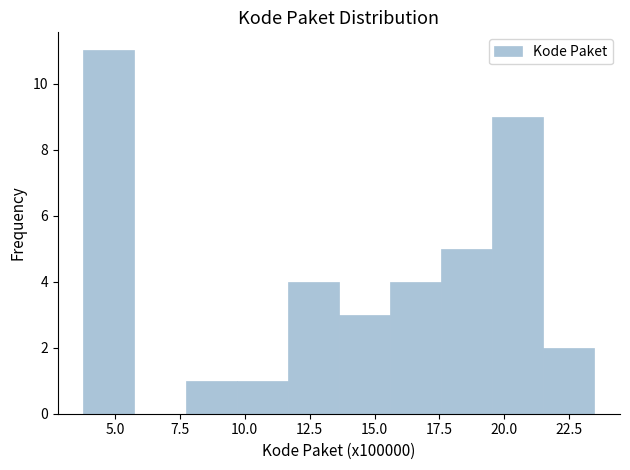

Around what value on the x-axis is the tallest bar? Give the approximate position of its centre, as read against the axis.

5.0